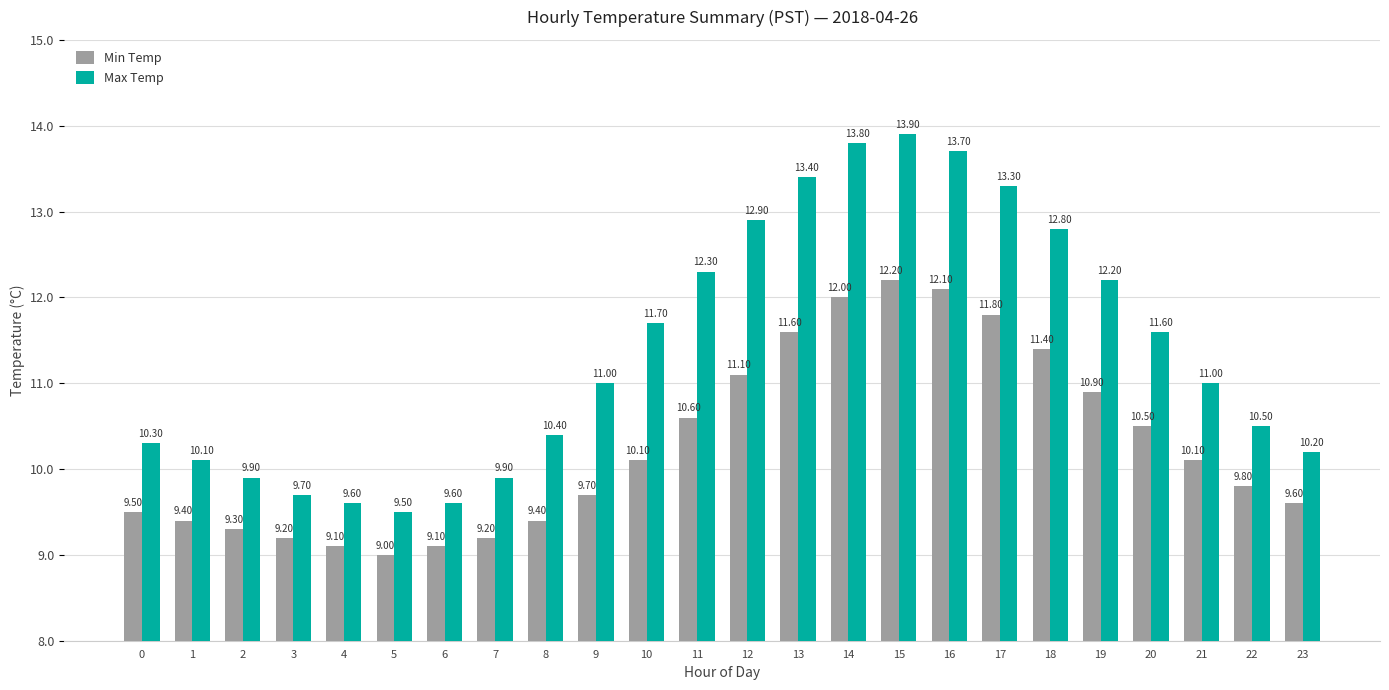

At which label does Max Temp reach its peak?

15